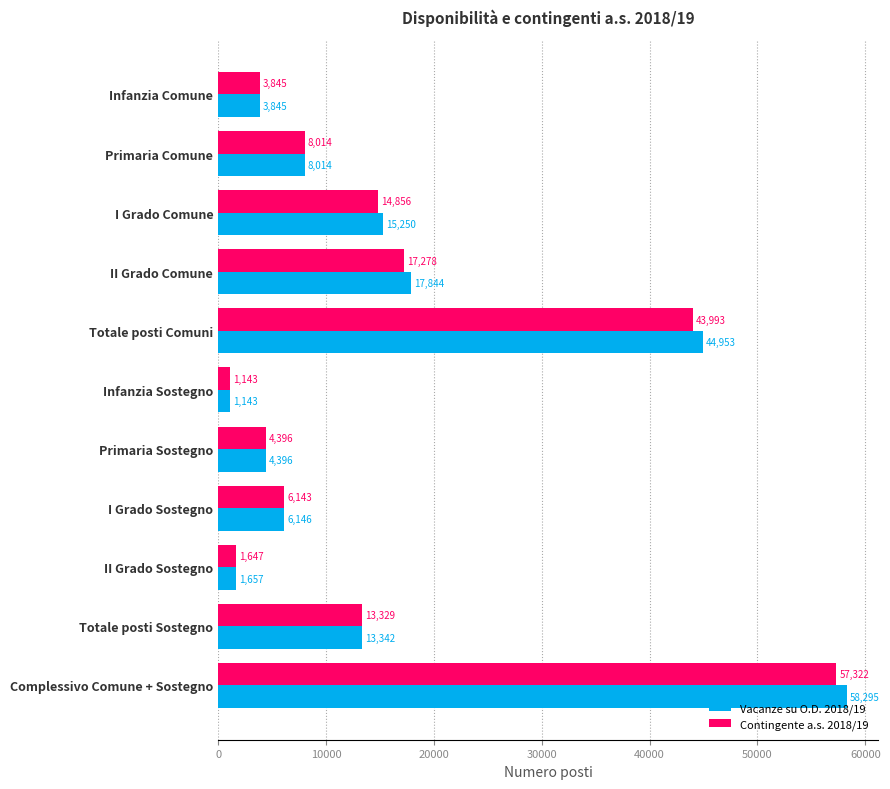

Which series has the largest range (max minus min)?

Vacanze su O.D. 2018/19